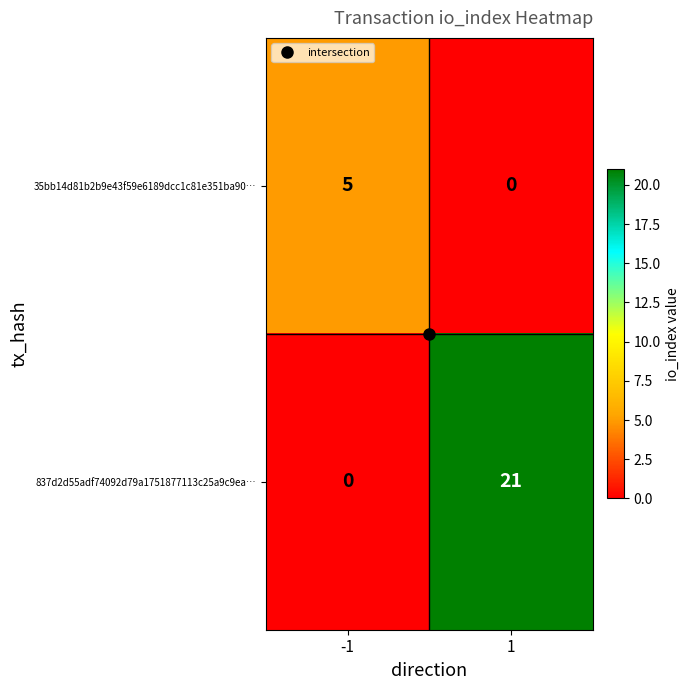

What is the maximum value shown in the chart?

21